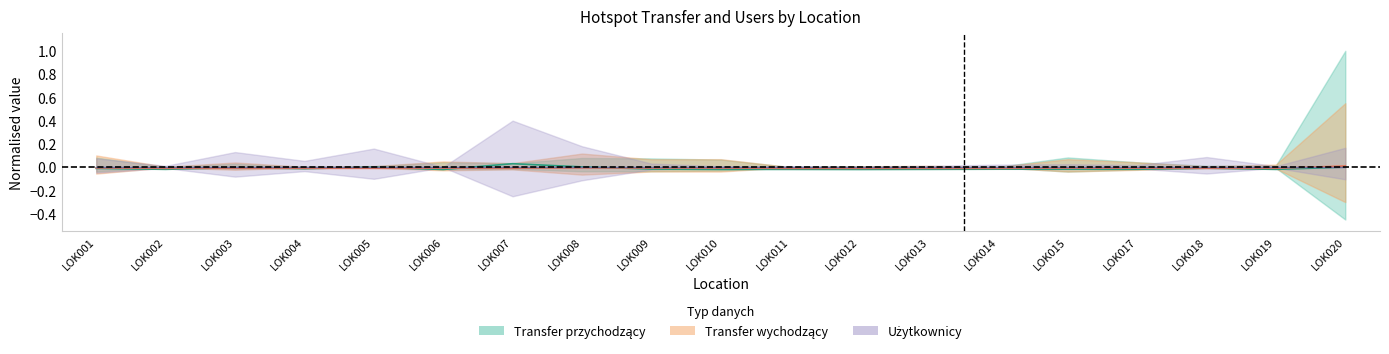

The Transfer przychodzący series shows -0.0 at LOK013. True or false?

False